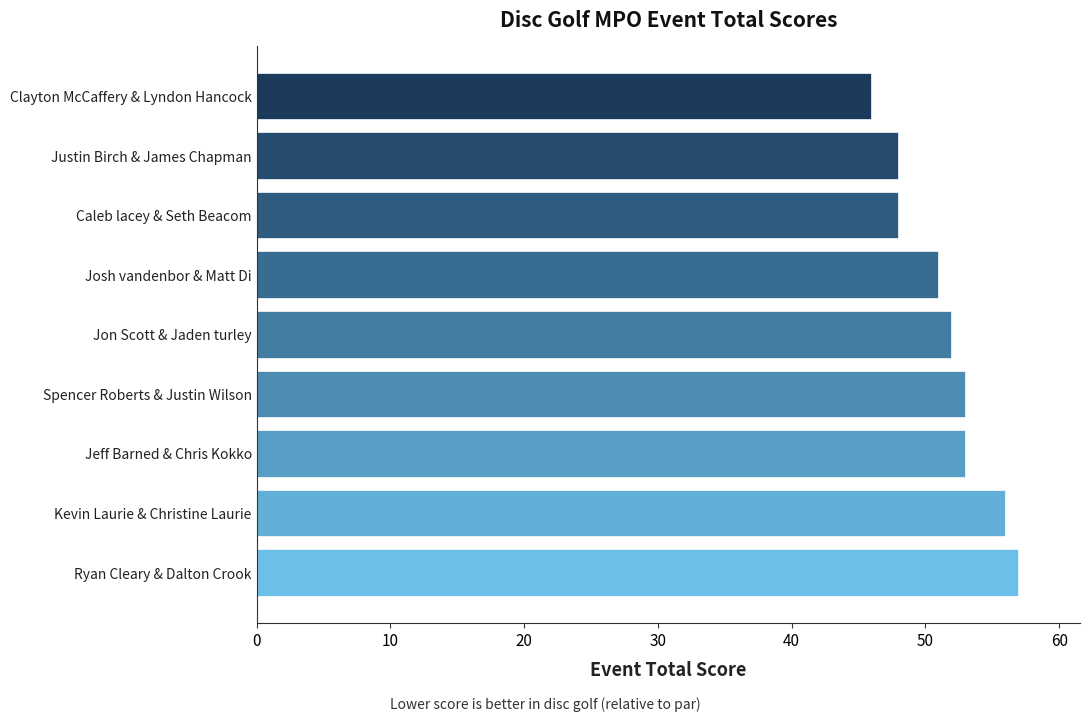

True or false: the data shows 71 at Jon Scott & Jaden turley.

False